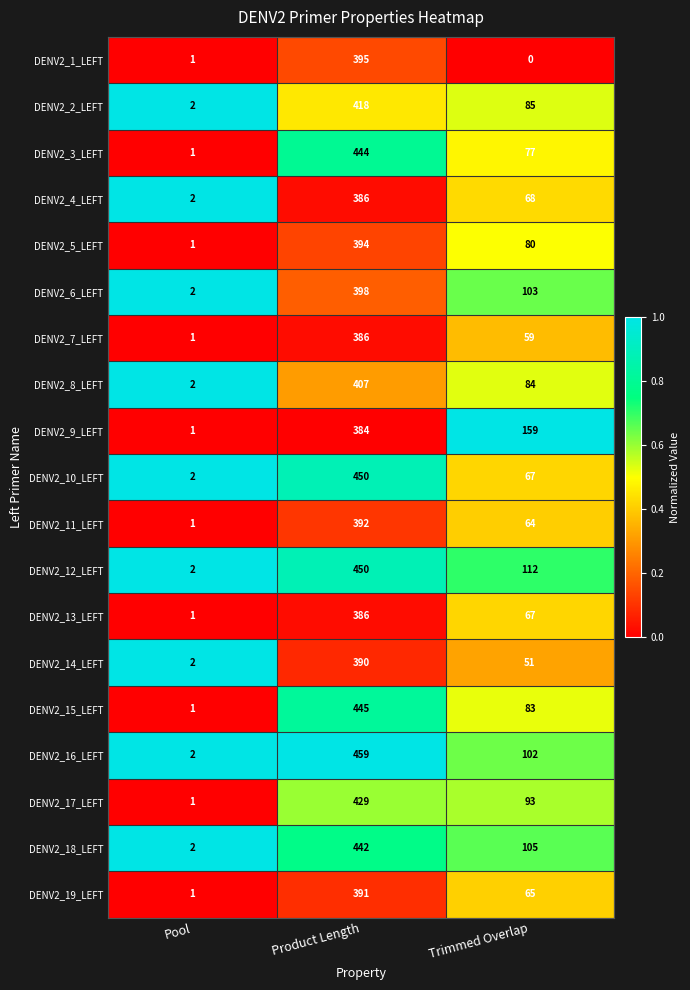

How many DENV2_17_LEFT values are between 1 and 429?

3